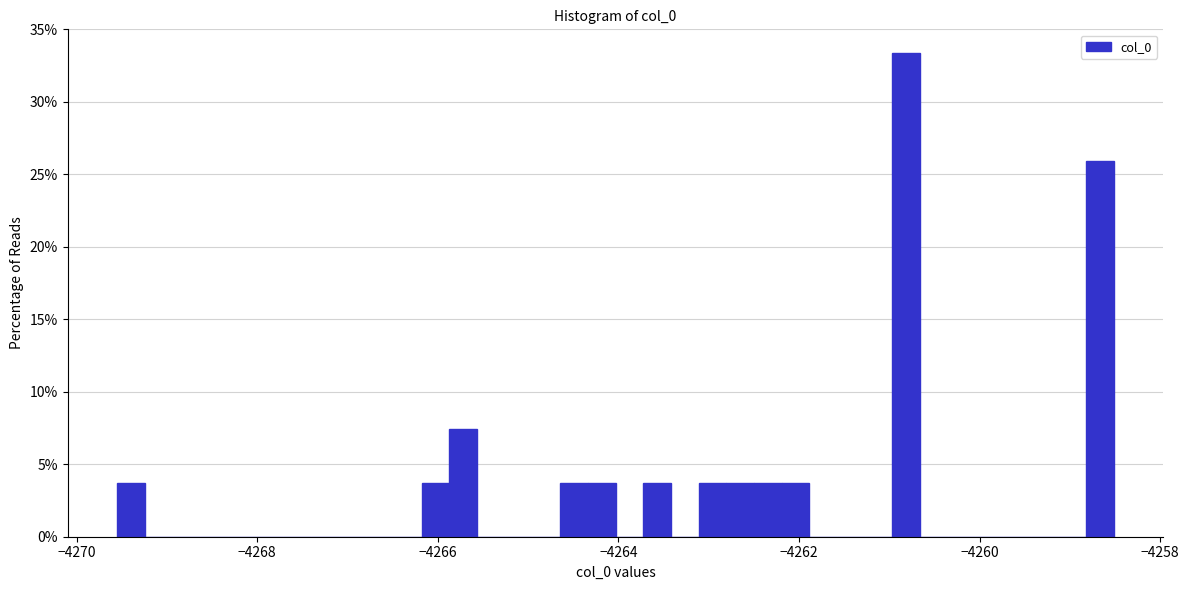

Around what value on the x-axis is the tallest bar? Give the approximate position of its centre, as read against the axis.

-4260.8